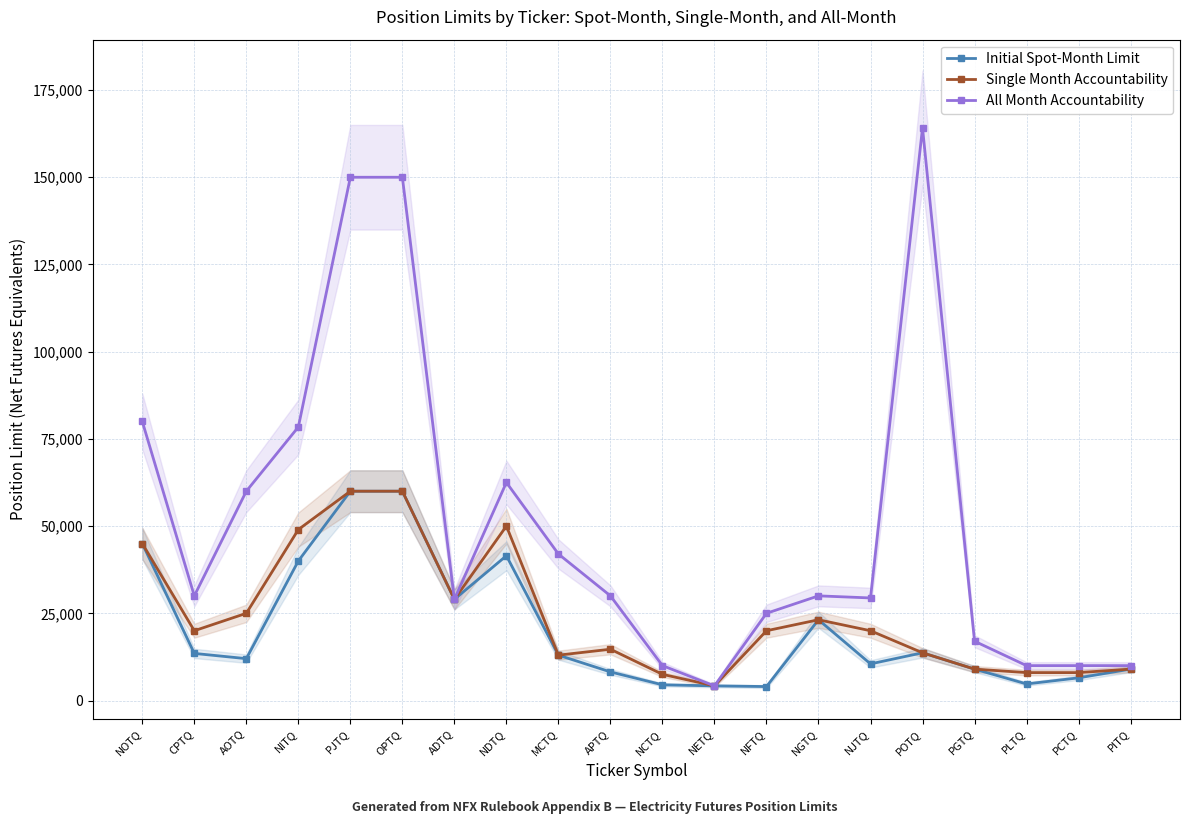

Reading left to right, transcribe all the data shown in this chart.

Initial Spot-Month Limit: NOTQ=45000	CPTQ=13500	AOTQ=12000	NITQ=40000	PJTQ=60000	OPTQ=60000	ADTQ=29000	NDTQ=41500	MCTQ=13000	APTQ=8200	NCTQ=4501	NETQ=4196	NFTQ=4001	NGTQ=23148	NJTQ=10500	POTQ=13681	PGTQ=9001	PLTQ=4750	PCTQ=6497	PITQ=9001
Single Month Accountability: NOTQ=45000	CPTQ=20000	AOTQ=25000	NITQ=49000	PJTQ=60000	OPTQ=60000	ADTQ=29000	NDTQ=50000	MCTQ=13000	APTQ=14700	NCTQ=7504	NETQ=4196	NFTQ=19999	NGTQ=23148	NJTQ=20000	POTQ=13681	PGTQ=9001	PLTQ=8003	PCTQ=8003	PITQ=9001
All Month Accountability: NOTQ=80000	CPTQ=30000	AOTQ=60000	NITQ=78400	PJTQ=150000	OPTQ=150000	ADTQ=29000	NDTQ=62500	MCTQ=42000	APTQ=30000	NCTQ=10000	NETQ=4196	NFTQ=24999	NGTQ=30000	NJTQ=29400	POTQ=164174	PGTQ=16996	PLTQ=10000	PCTQ=10000	PITQ=10000